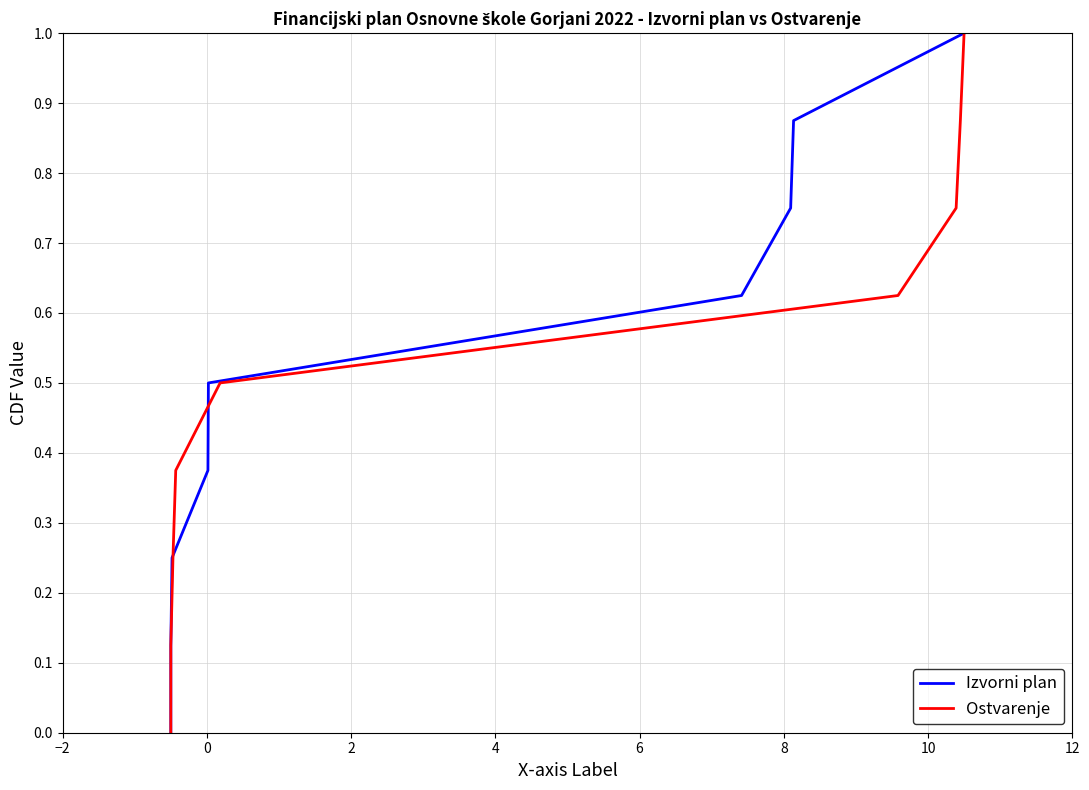

Which series changed the most between −2 and 4?

Izvorni plan